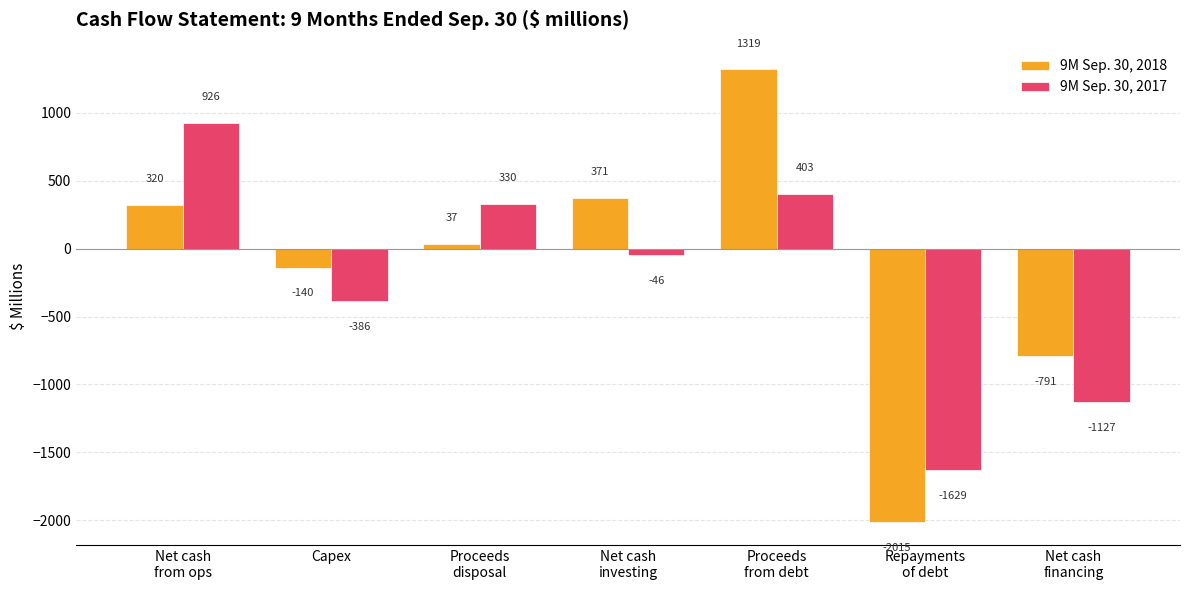

What is the difference between the 9M Sep. 30, 2018 values at Capex and Proceeds
disposal?

177